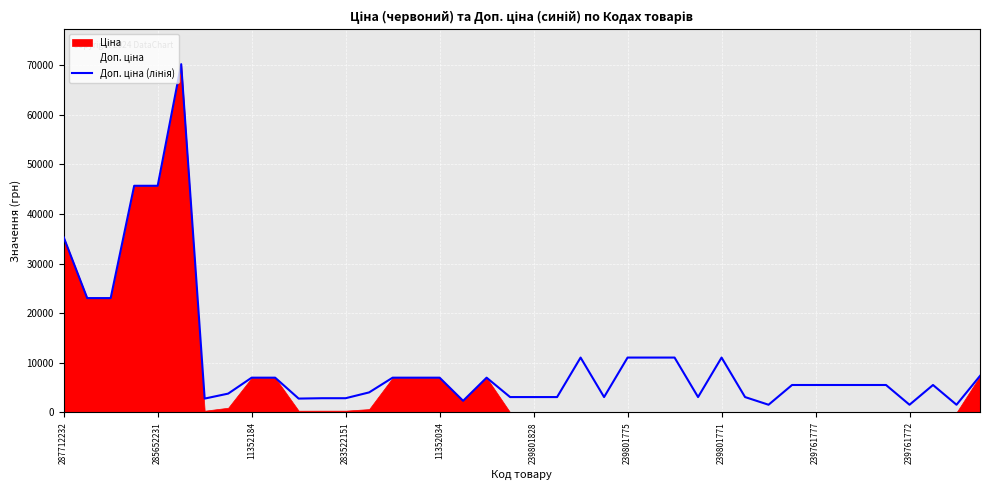

Which has a higher value, 11352034 or 285652231?

285652231